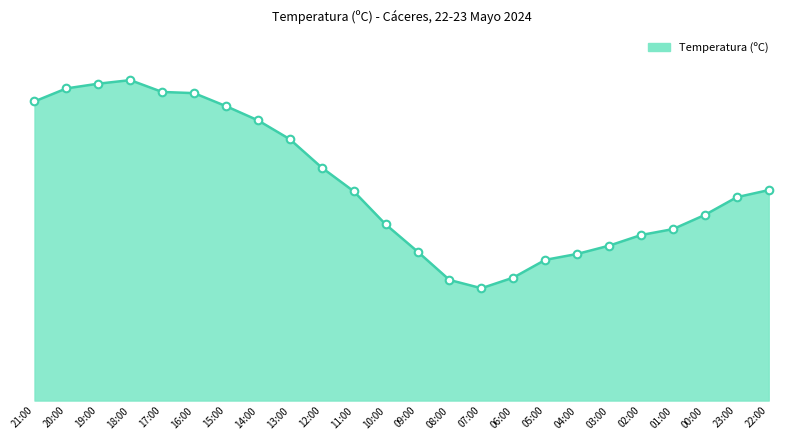

What is the ratio of the value at 06:00 to the value at 00:00?

0.7